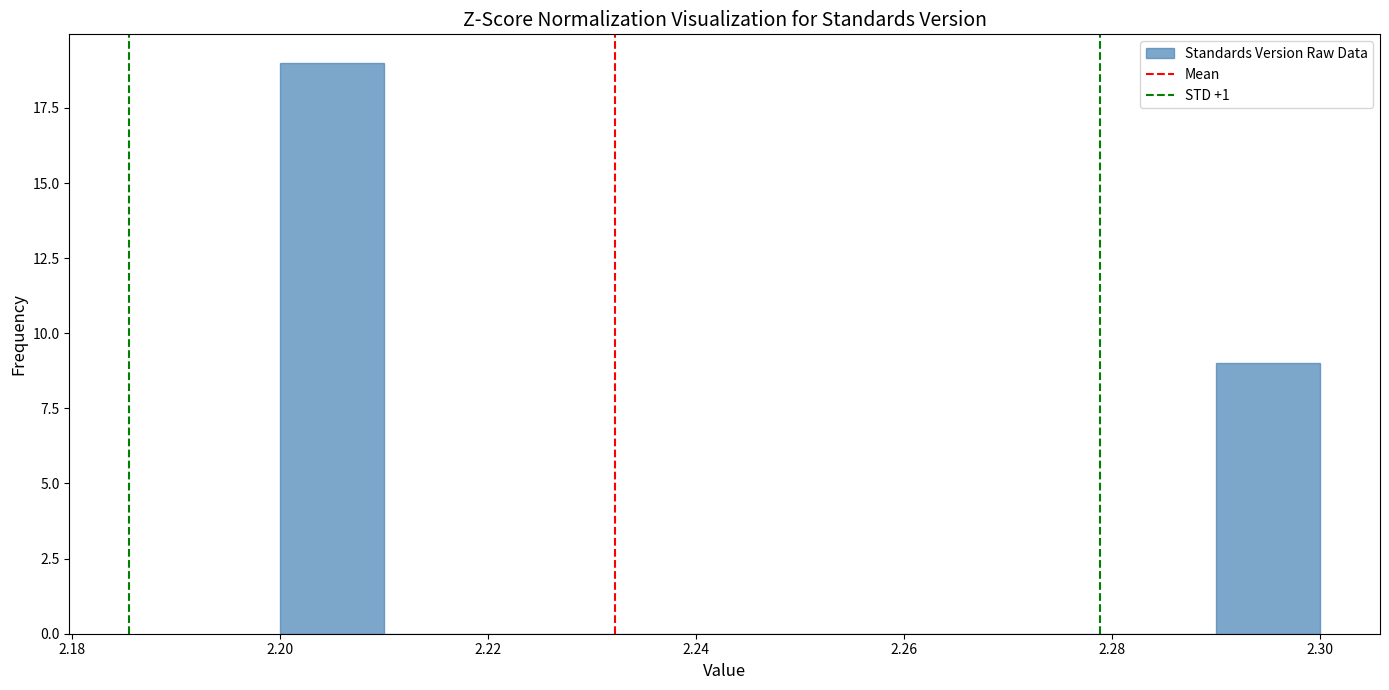

Reading left to right, transcribe this chart: for each bar, give the range it covers on the x-axis and its height. The values are not printed on the chart, so give them approximately, as read against the axis.

2.20 to 2.21: 19
2.21 to 2.22: 0
2.22 to 2.23: 0
2.23 to 2.24: 0
2.24 to 2.25: 0
2.25 to 2.26: 0
2.26 to 2.27: 0
2.27 to 2.28: 0
2.28 to 2.29: 0
2.29 to 2.30: 9